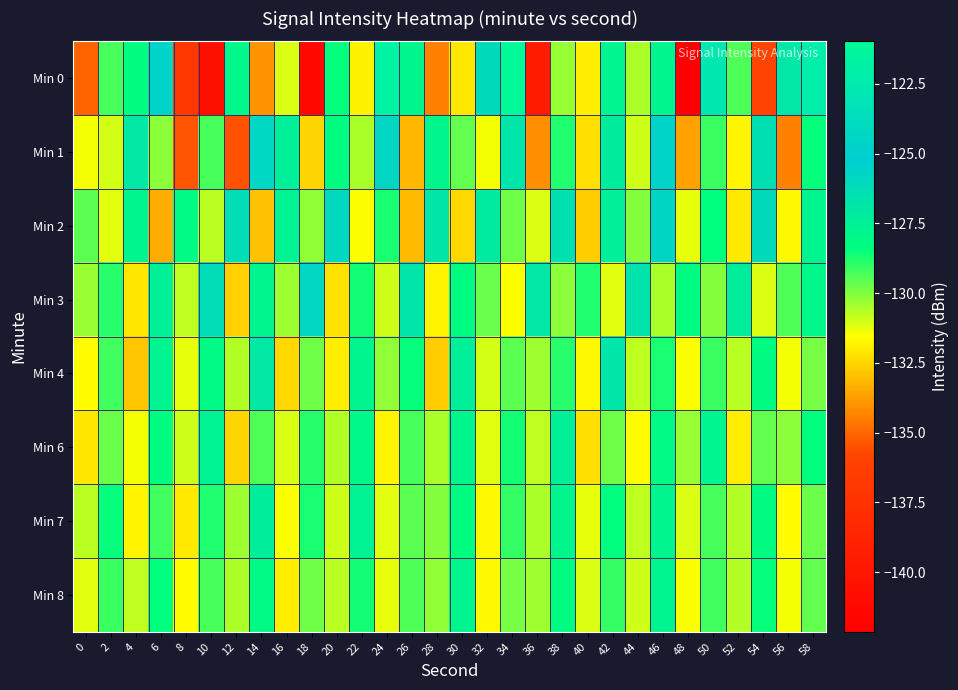

Which category has the highest value across all series?

34